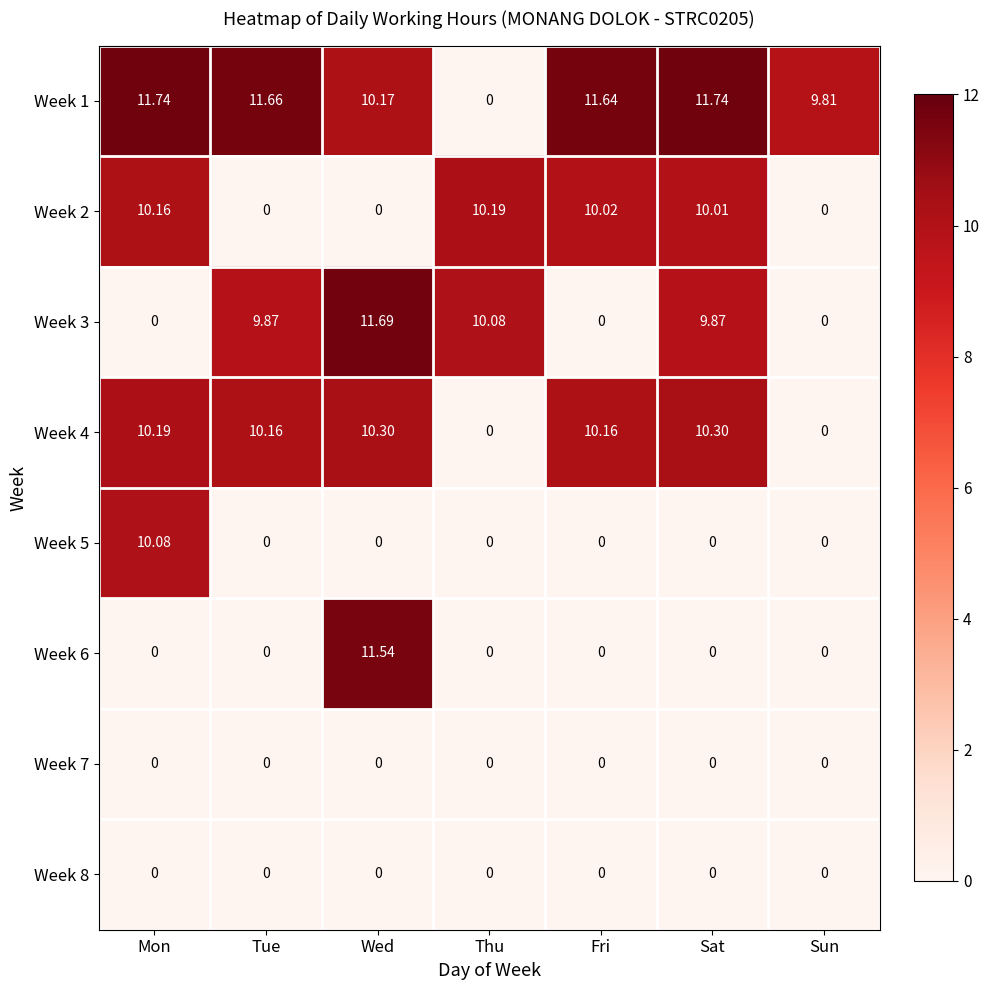

At which category is the sum across all series the highest?

Wed